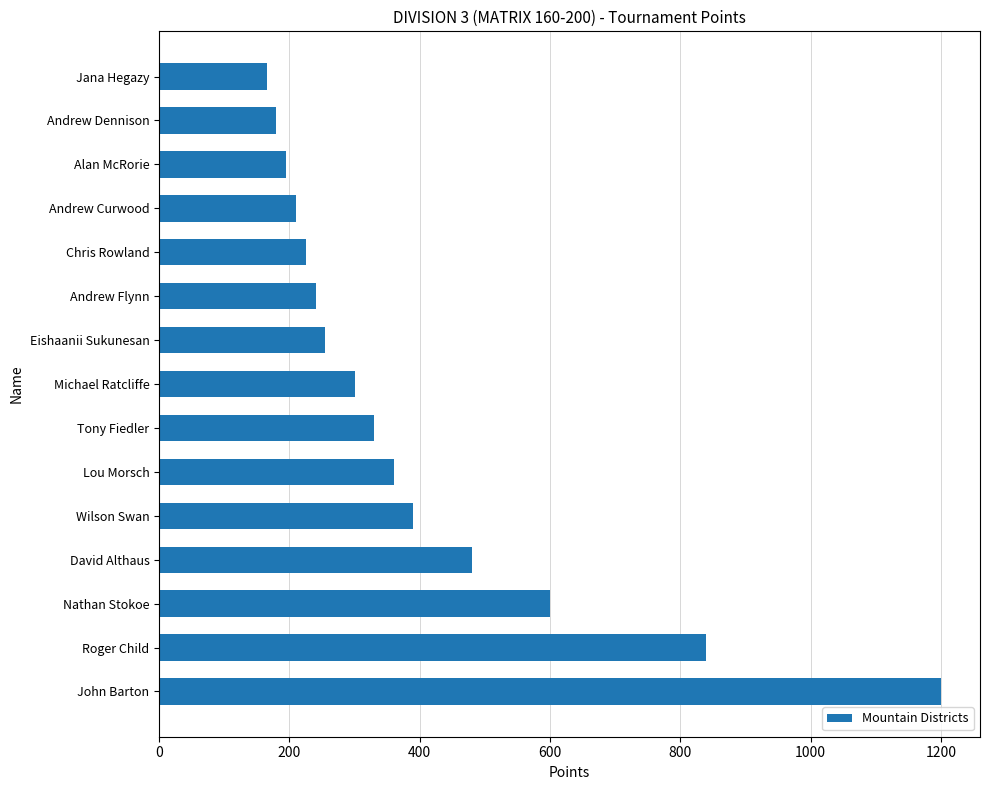

Is it true that the value at Wilson Swan is 102?

False